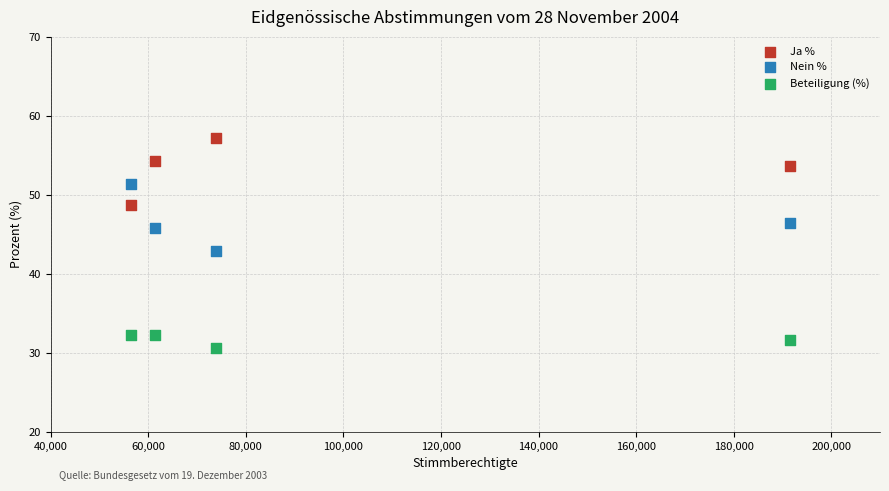

Across all data points, what is the average Y value?

43.9